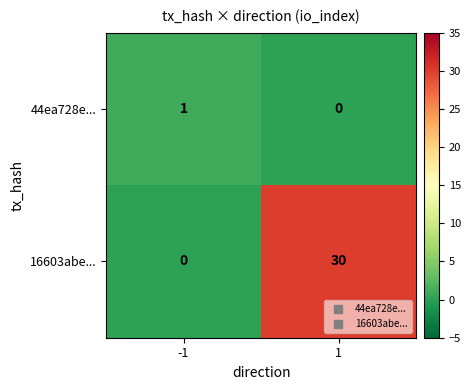

Reading right to left, extract all data points from this chart.

44ea728e...: 1=0	-1=1
16603abe...: 1=30	-1=0